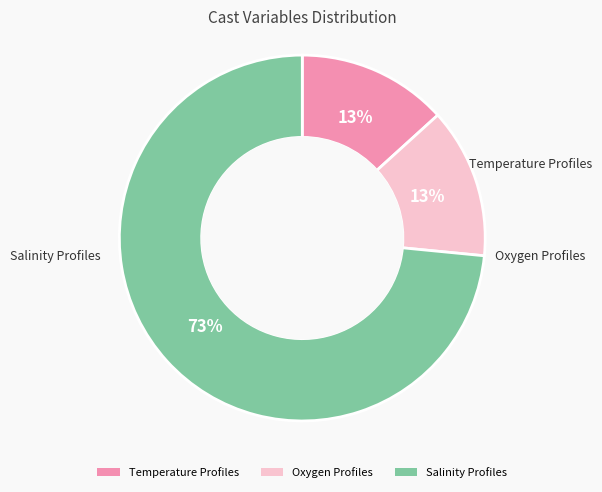

Combined, do Temperature Profiles and Oxygen Profiles account for over 50%?

No